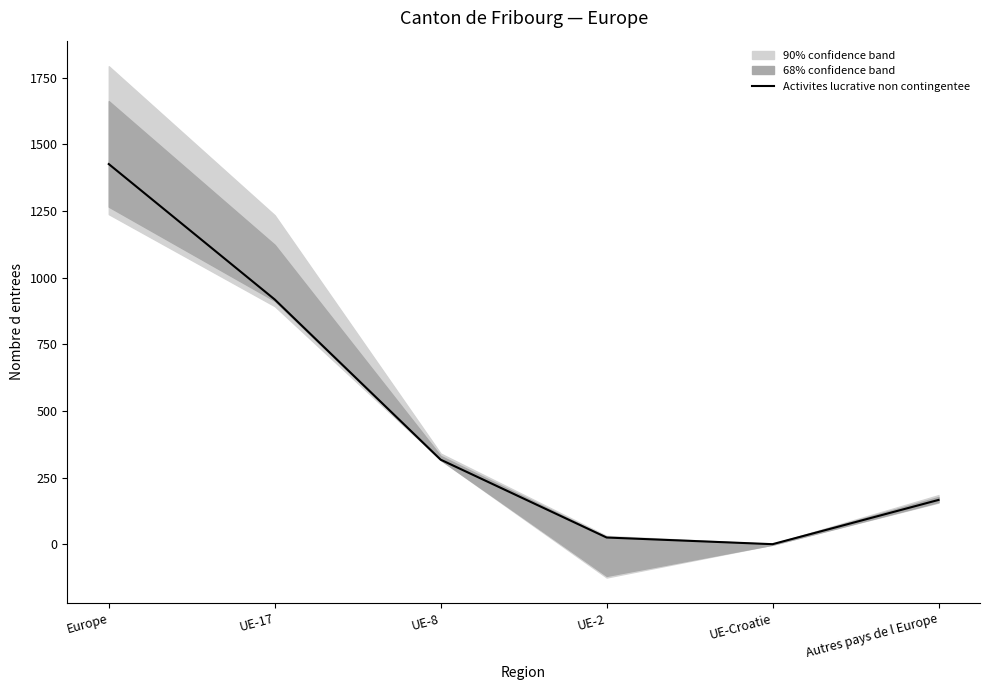

At which label does the data first exceed 317?

Europe